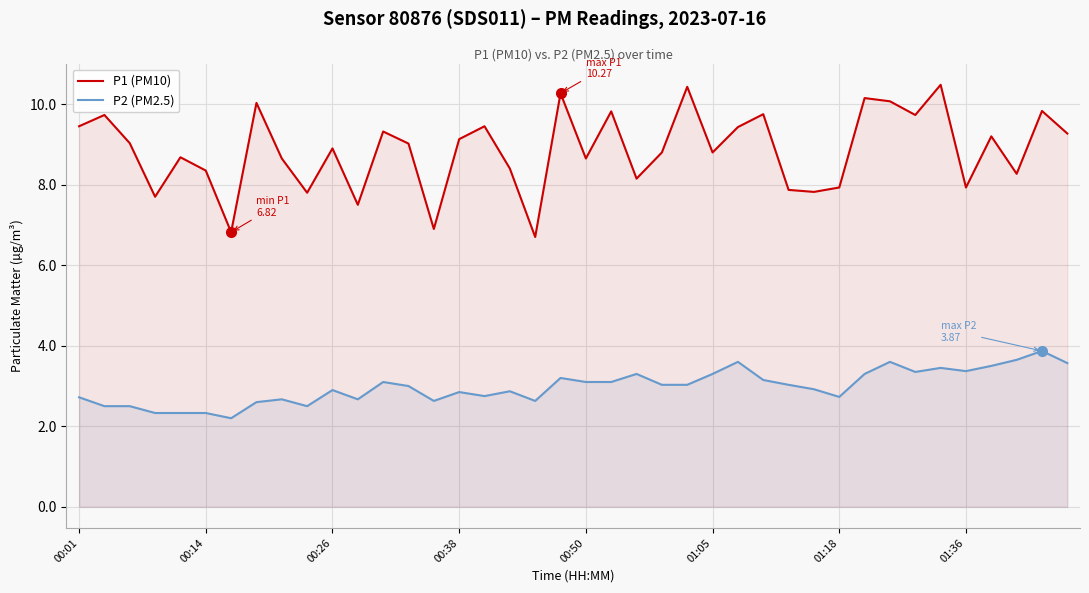

What are all the series names shown in the legend?

P1 (PM10), P2 (PM2.5)